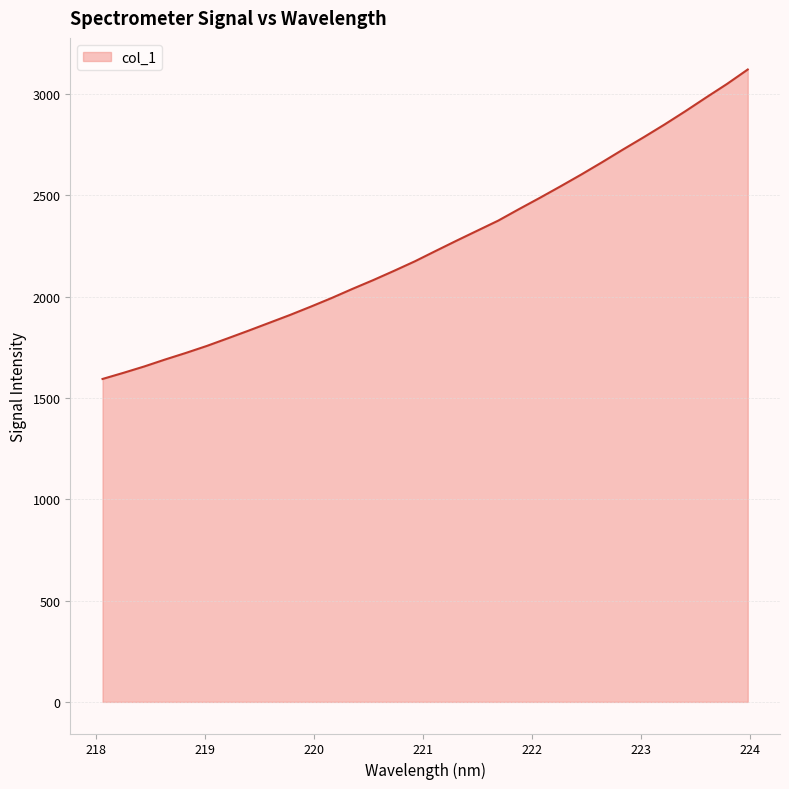

What is the difference between the maximum and minimum values?

1527.8